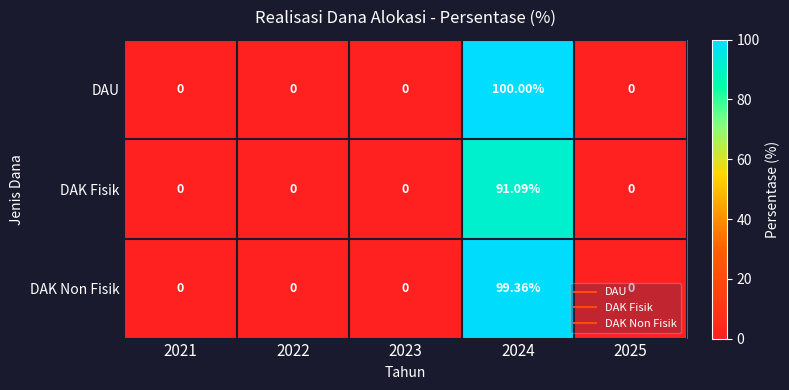

Rank the series by their maximum value, from lowest to highest.

DAK Fisik, DAK Non Fisik, DAU